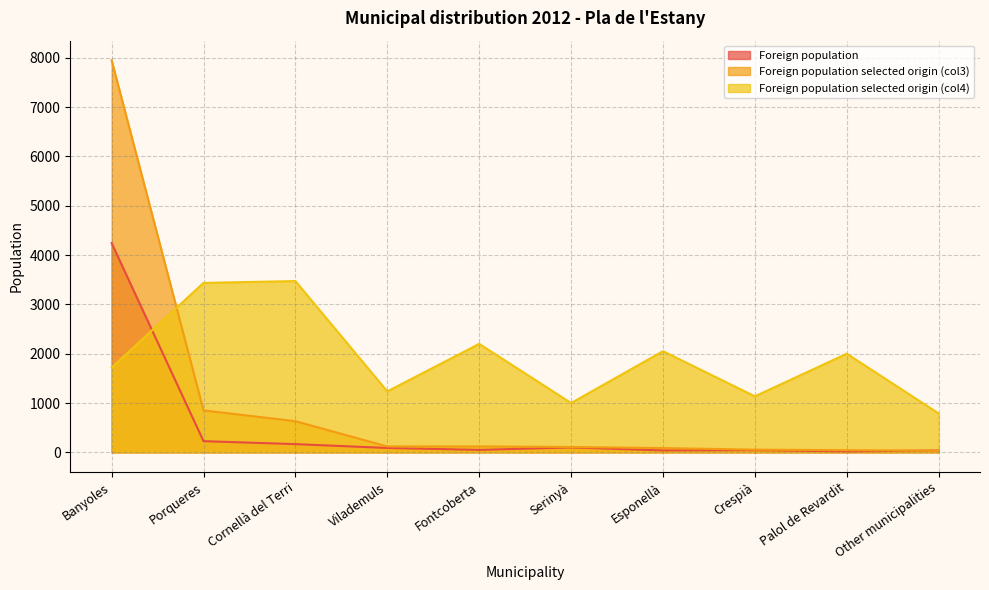

What is the label of the 6th point from the left?

Serinyà